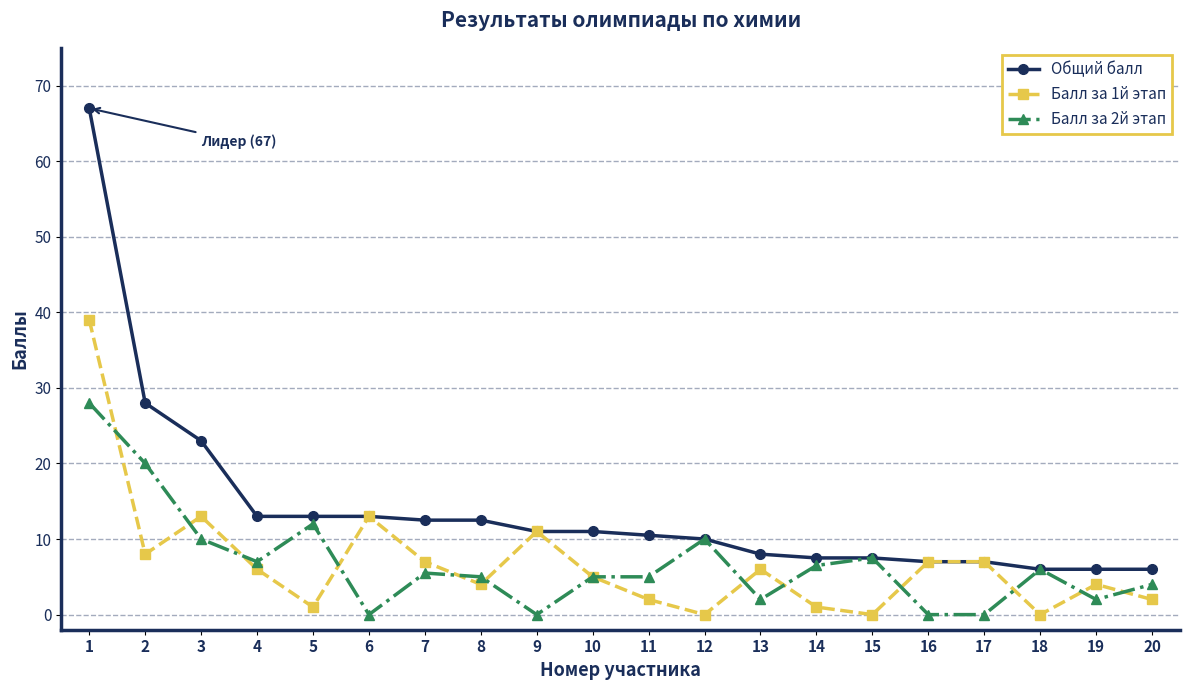

What is the minimum value for Общий балл?

6.0